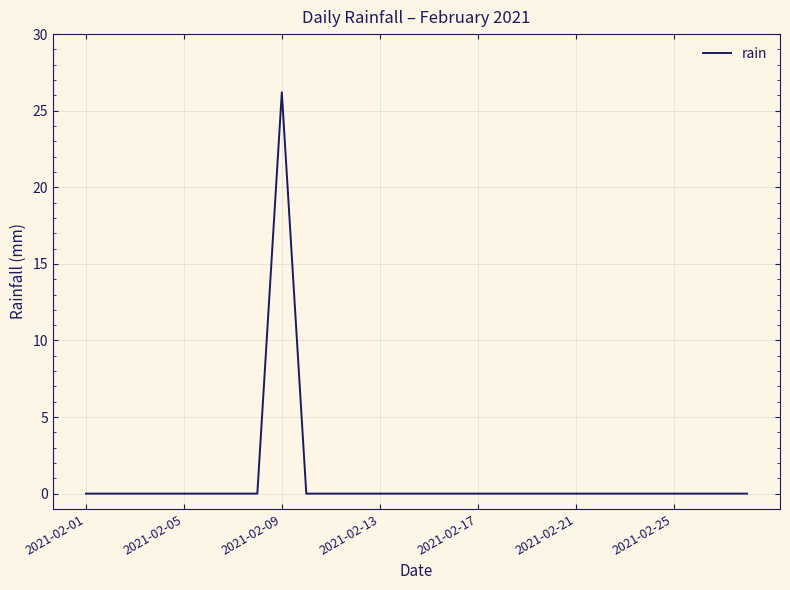

What is the average value?

0.9